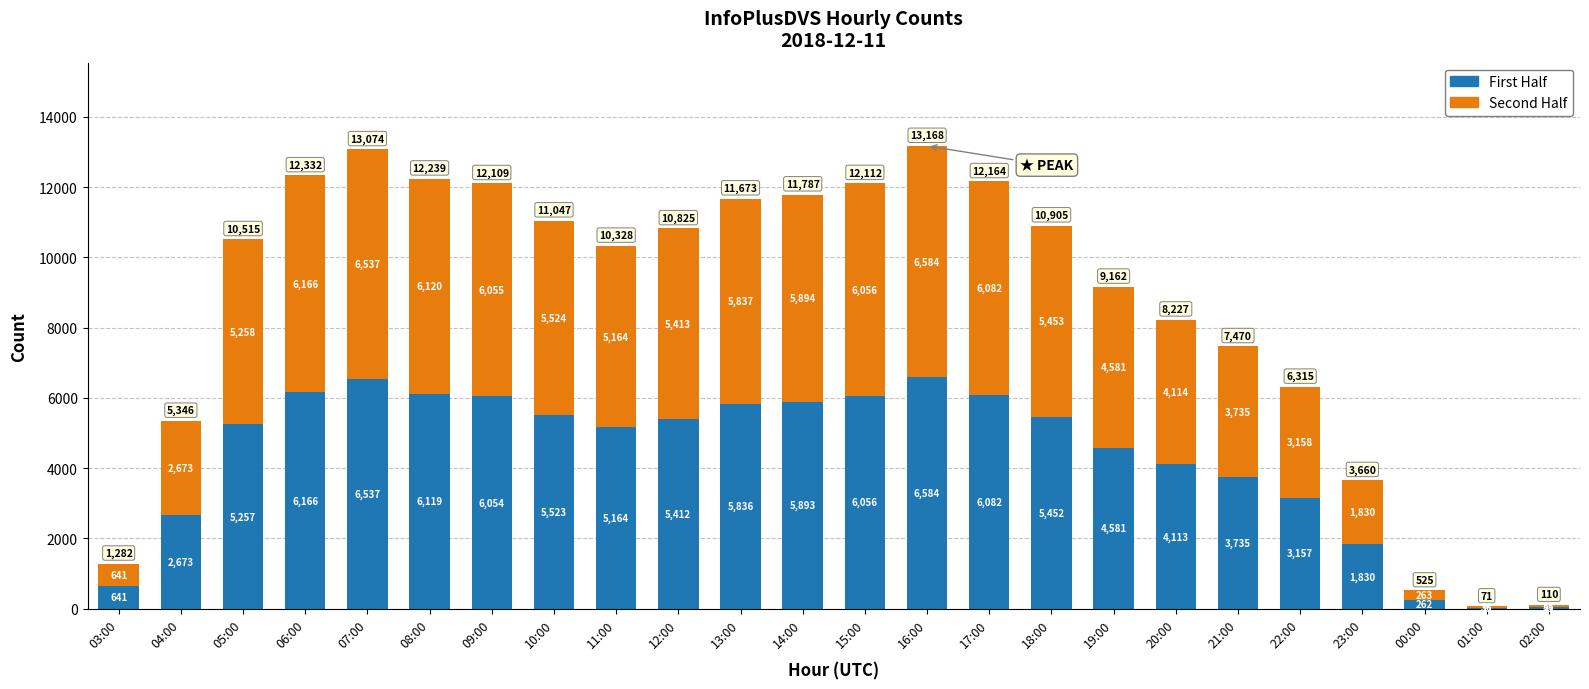

Are the bars grouped side by side (vs. stacked)?

No